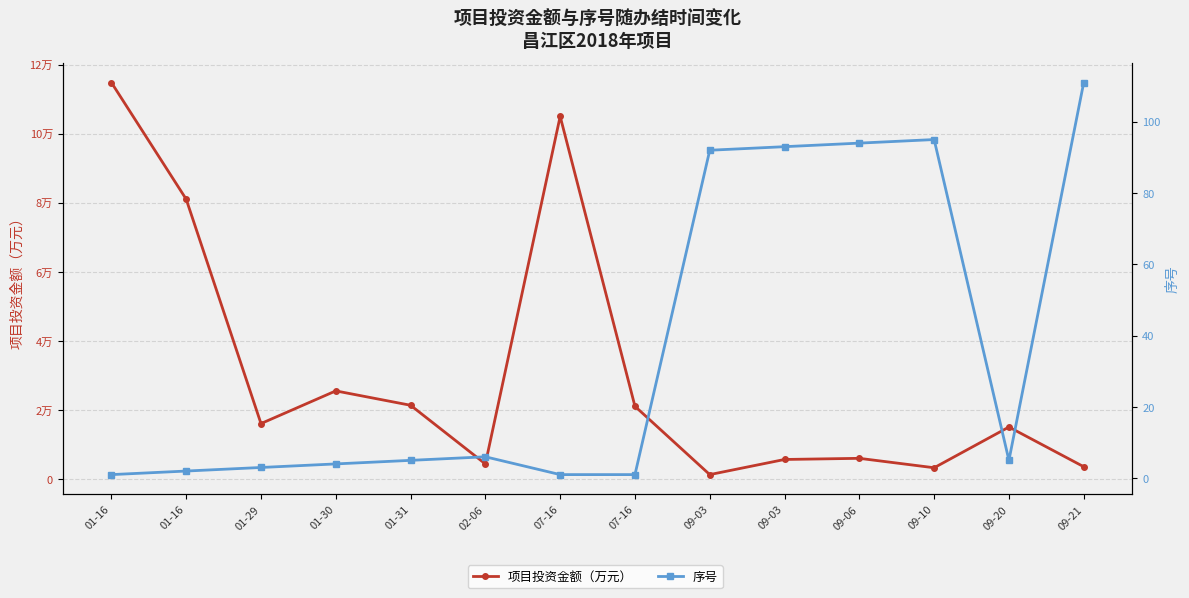

At which label does 项目投资金额（万元） first exceed 16000?

01-16